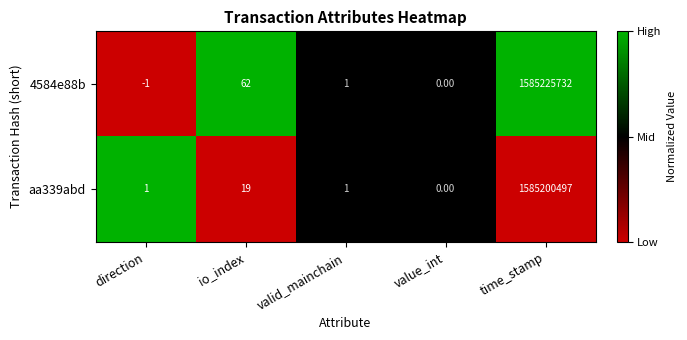

Which category has the highest value in the 4584e88b series?

time_stamp